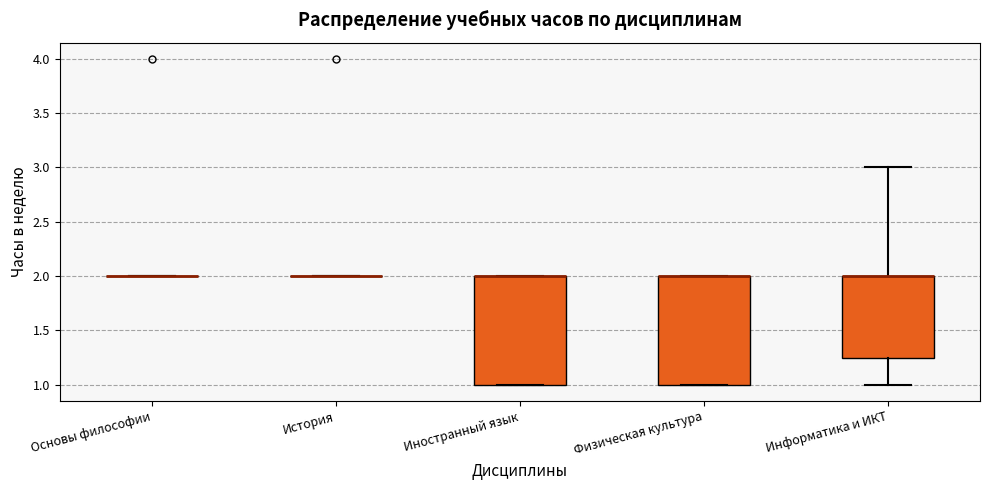

Reading left to right, transcribe this box plot: for each box, give where its median line is, the range the box spans, and where its two whiskers end, as read against the y-axis. The values are not printed on the chart, so give them approximately, as read against the axis.

Основы философии: box collapsed to a line at 2.00, whiskers 2.00 to 2.00
История: box collapsed to a line at 2.00, whiskers 2.00 to 2.00
Иностранный язык: median 2.00 (drawn on the box's upper edge), box 1.00 to 2.00, whiskers 1.00 to 2.00
Физическая культура: median 2.00 (drawn on the box's upper edge), box 1.00 to 2.00, whiskers 1.00 to 2.00
Информатика и ИКТ: median 2.00 (drawn on the box's upper edge), box 1.25 to 2.00, whiskers 1.00 to 3.00